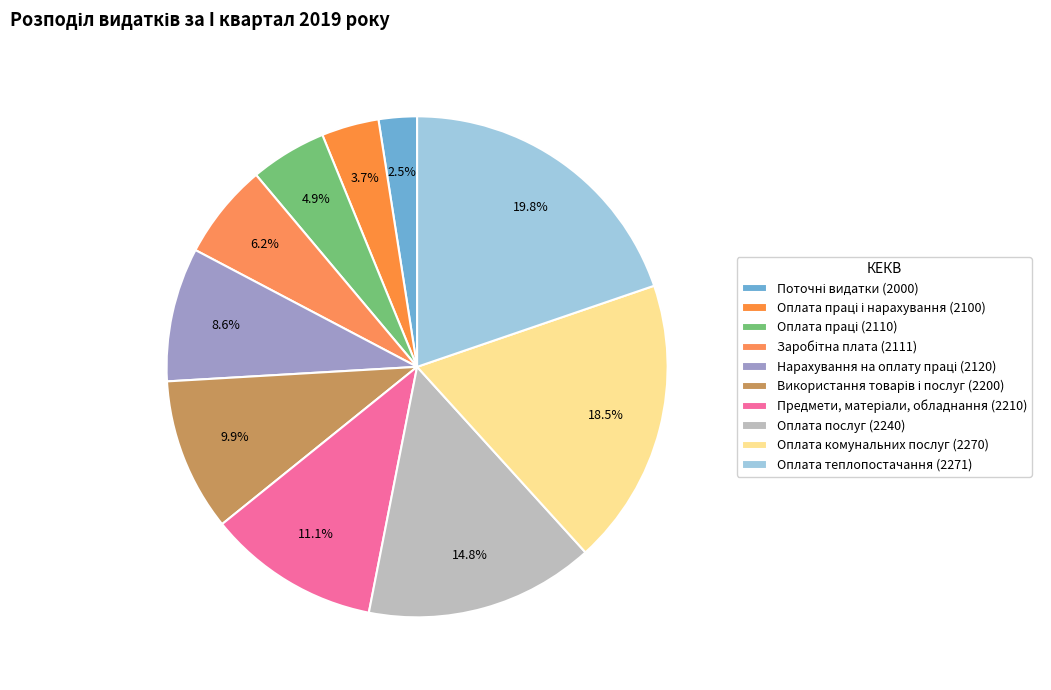

How many segments does this pie chart have?

10